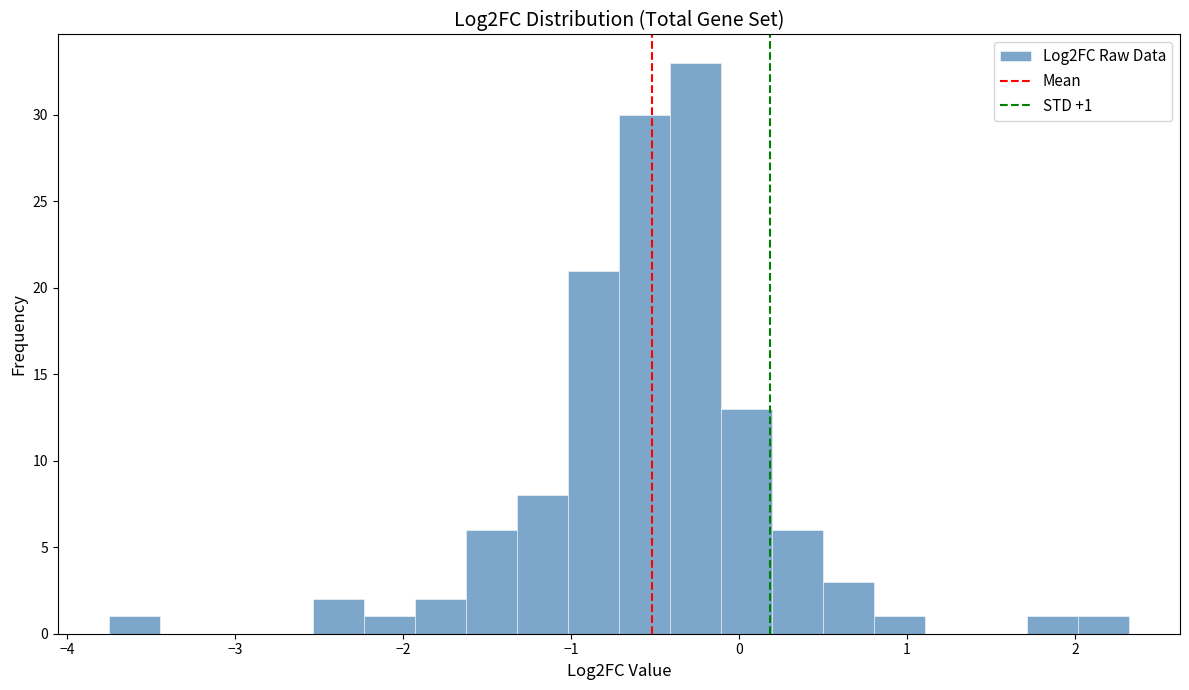

Around what value on the x-axis is the tallest bar? Give the approximate position of its centre, as read against the axis.

-0.3